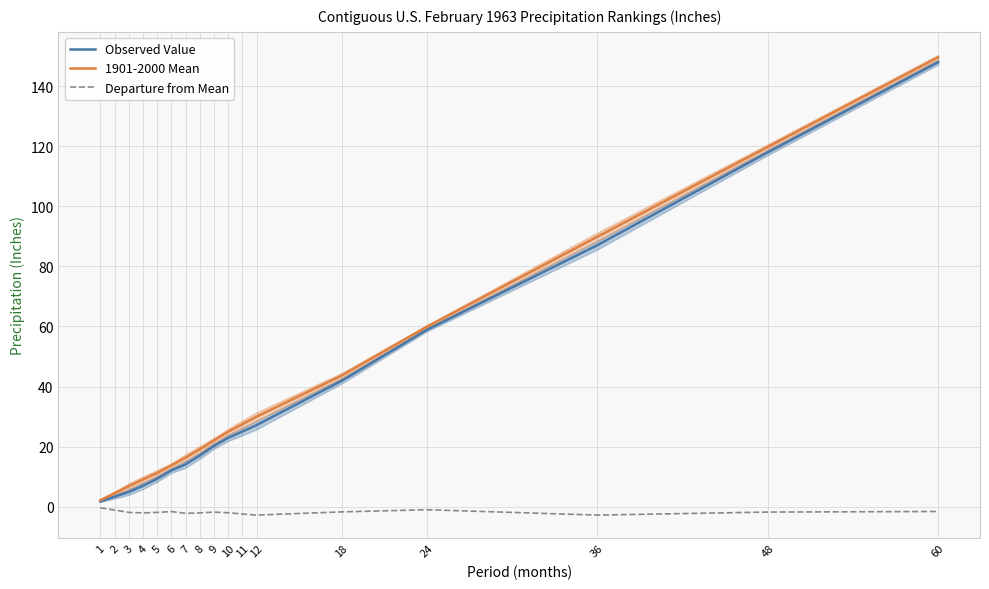

The value of Observed Value at 60 is 43.0. True or false?

False